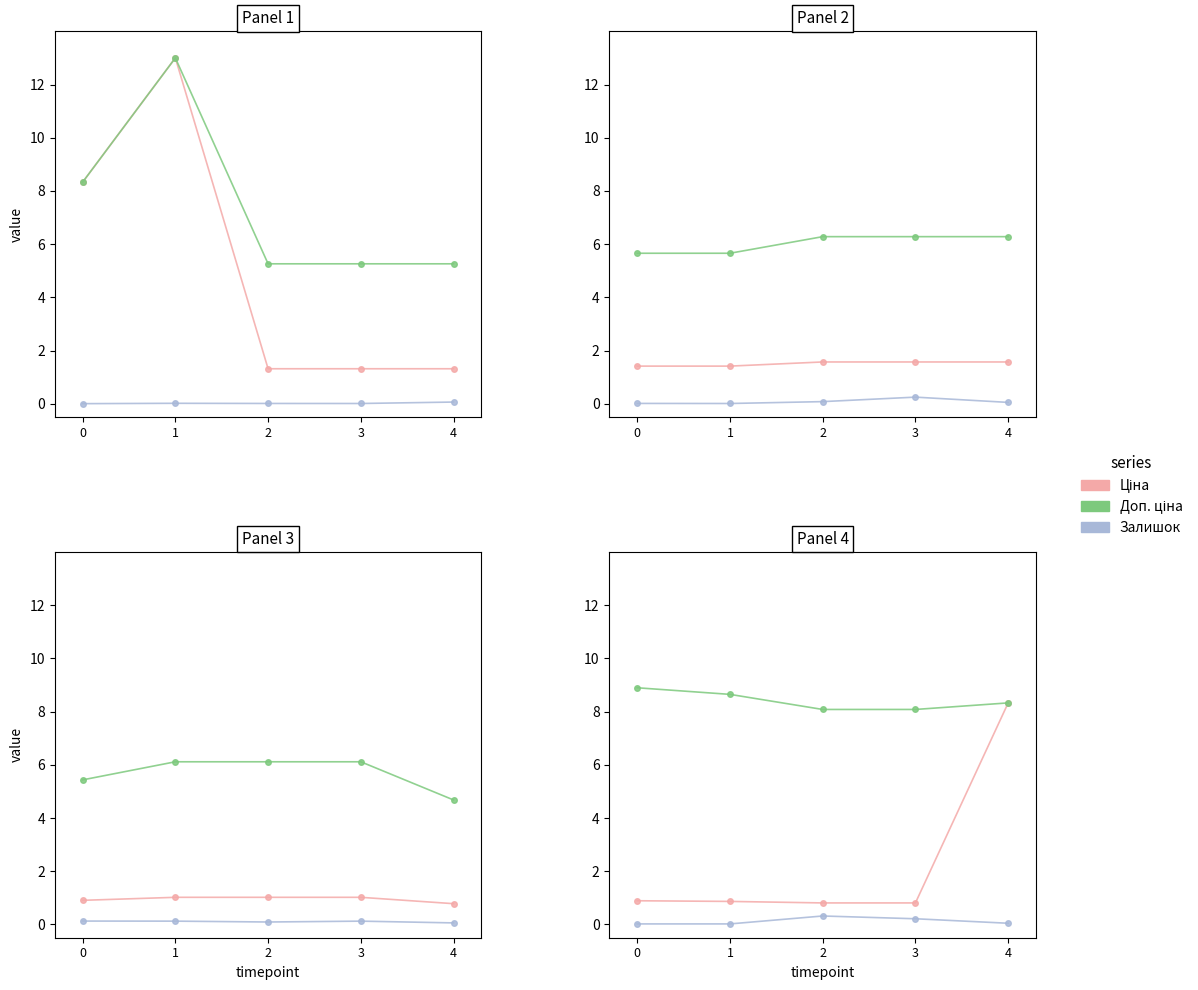

How many categories are shown in the chart?

5